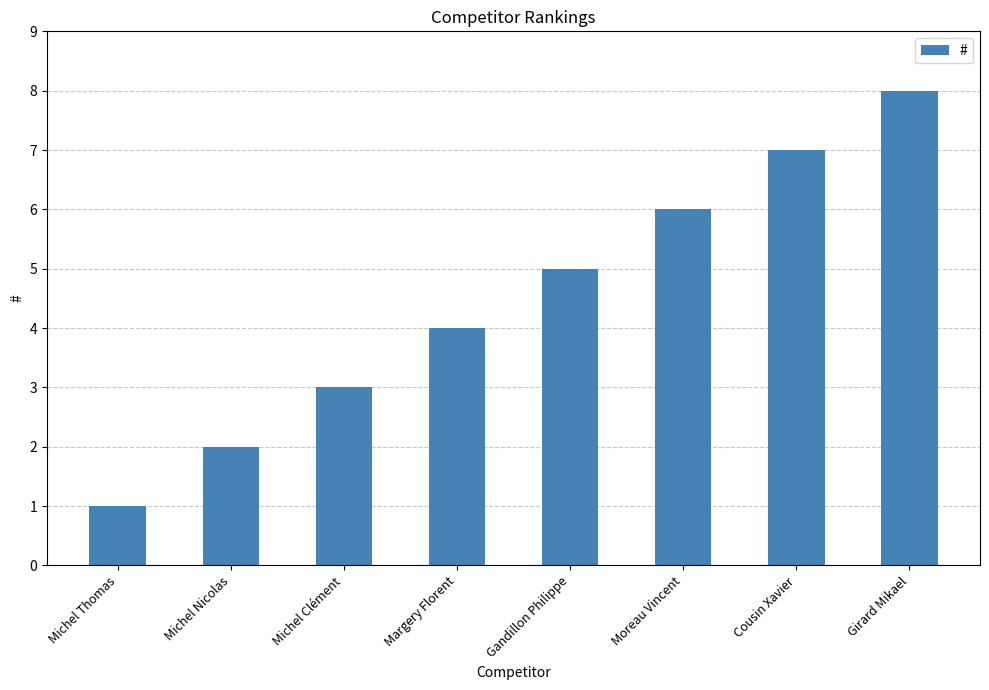

Which has a higher value, Michel Clément or Gandillon Philippe?

Gandillon Philippe